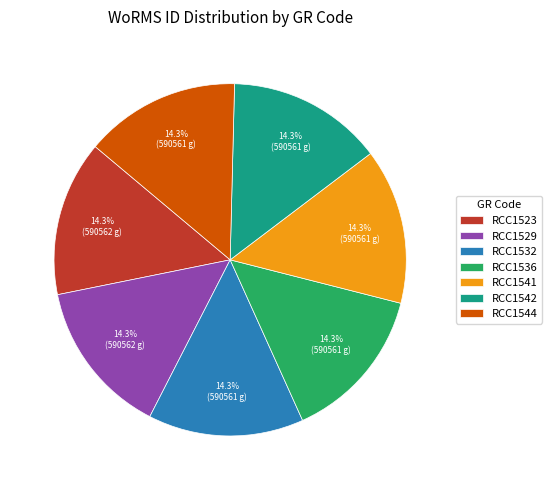

True or false: RCC1542 accounts for 8% of the total.

False